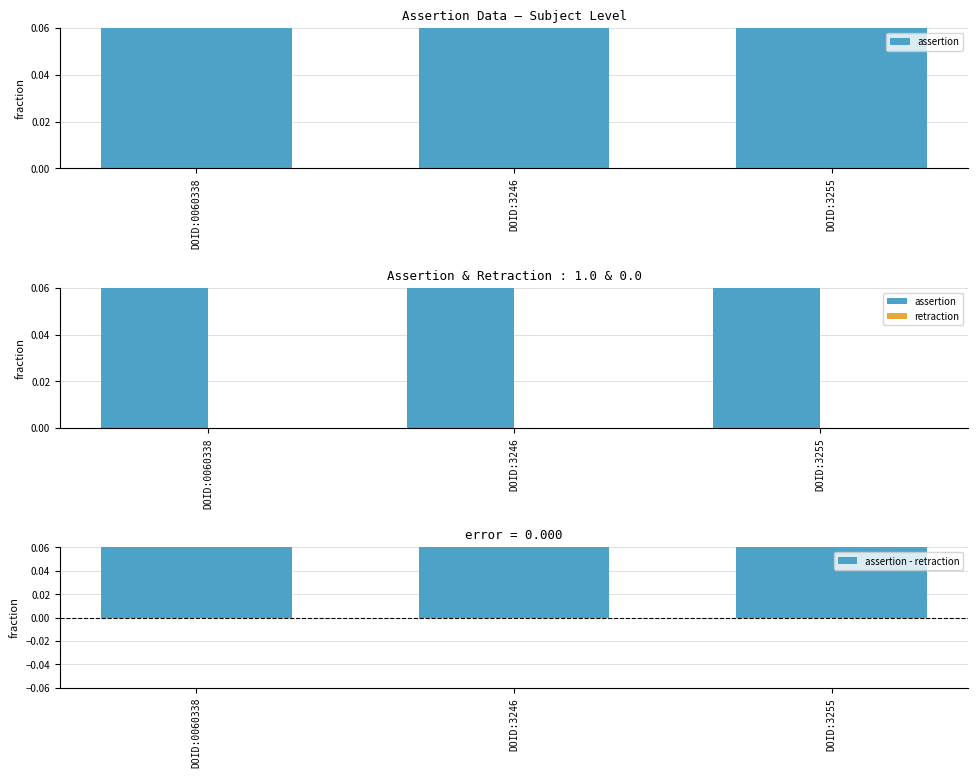

How many bars are there in total?

9